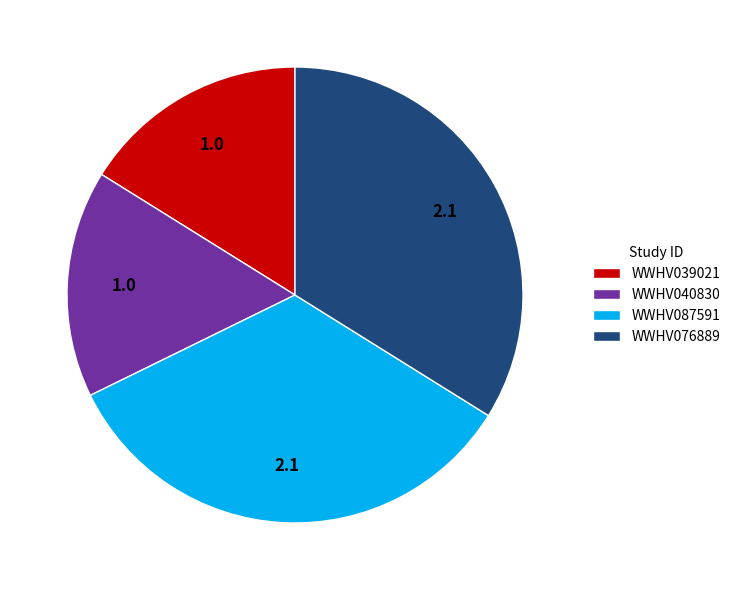

Does WWHV040830 represent more than half of the total?

No